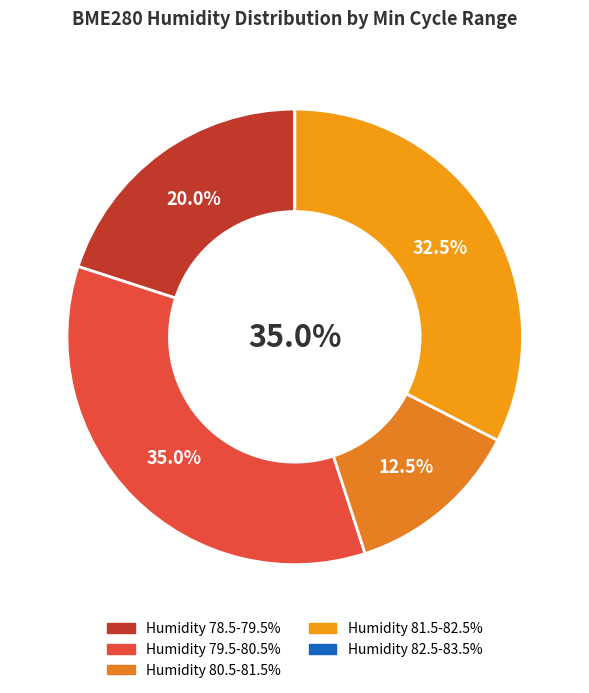

Is the sum of 20046 and 20034 greater than half?

No